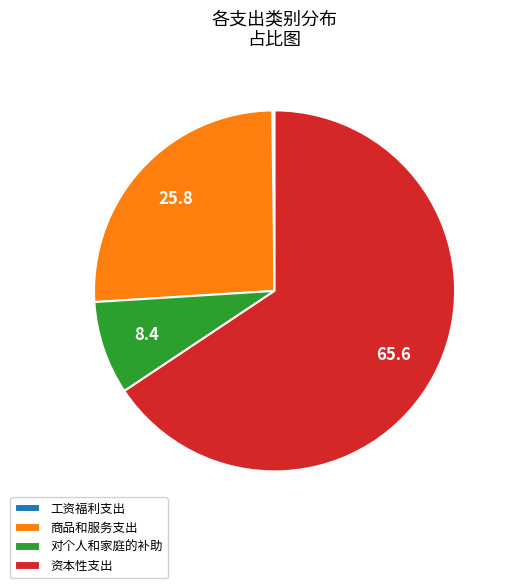

Is there a majority slice in this chart?

Yes